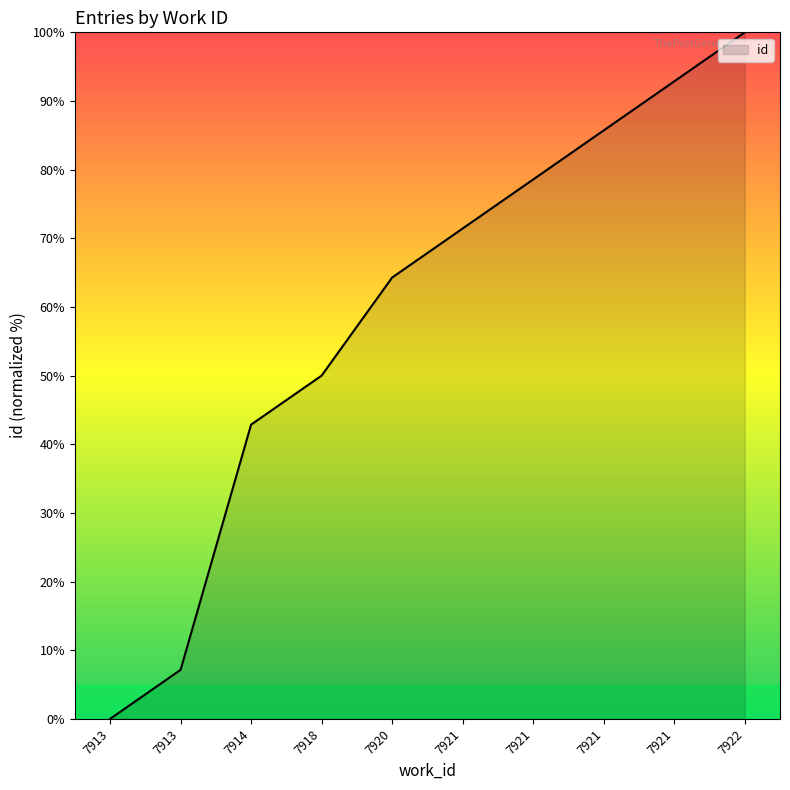

Reading left to right, extract all data points from this chart.

7913=0.0	7913=7.1	7914=42.9	7918=50.0	7920=64.3	7921=71.4	7921=78.6	7921=85.7	7921=92.9	7922=100.0